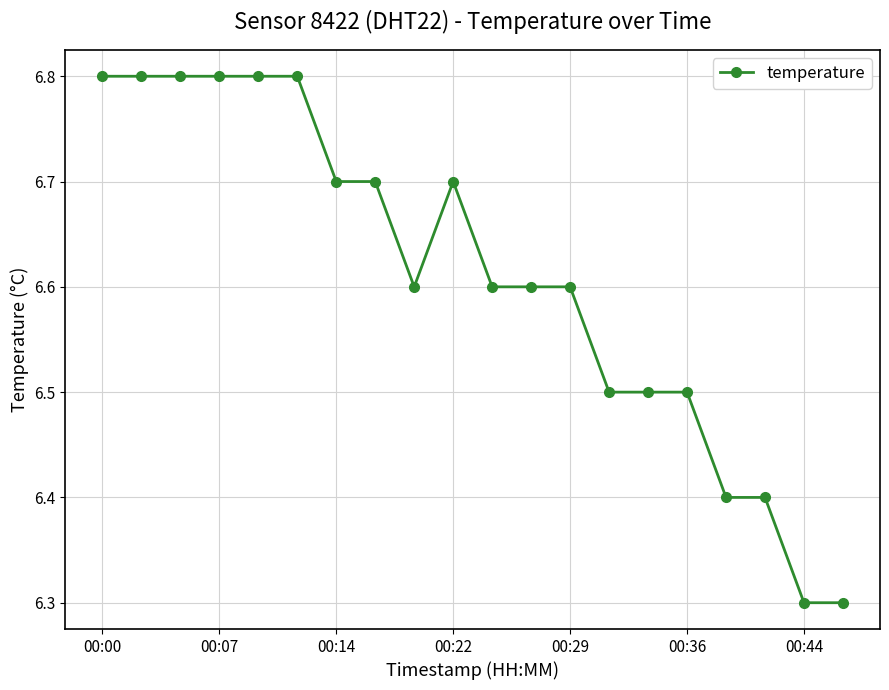

What is the difference between the maximum and minimum values?

0.5